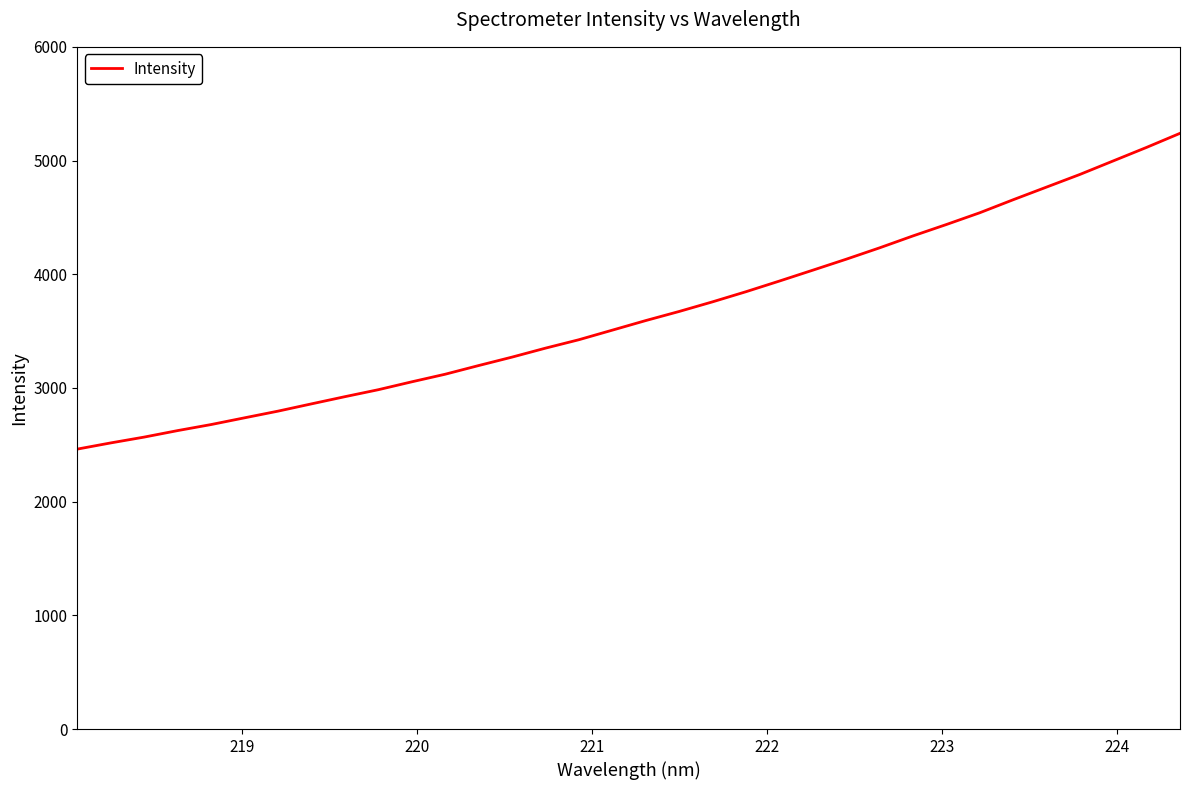

What is the difference between the maximum and minimum values?

2777.3